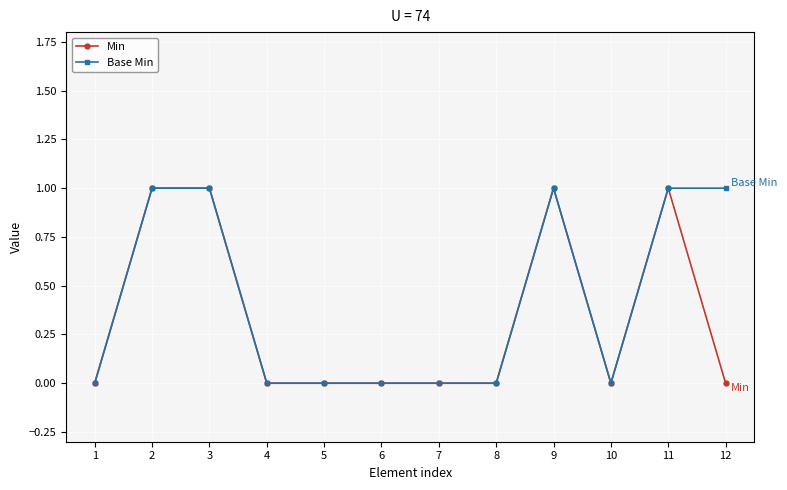

Is the value of Base Min at 3 greater than the value of Min at 7?

Yes